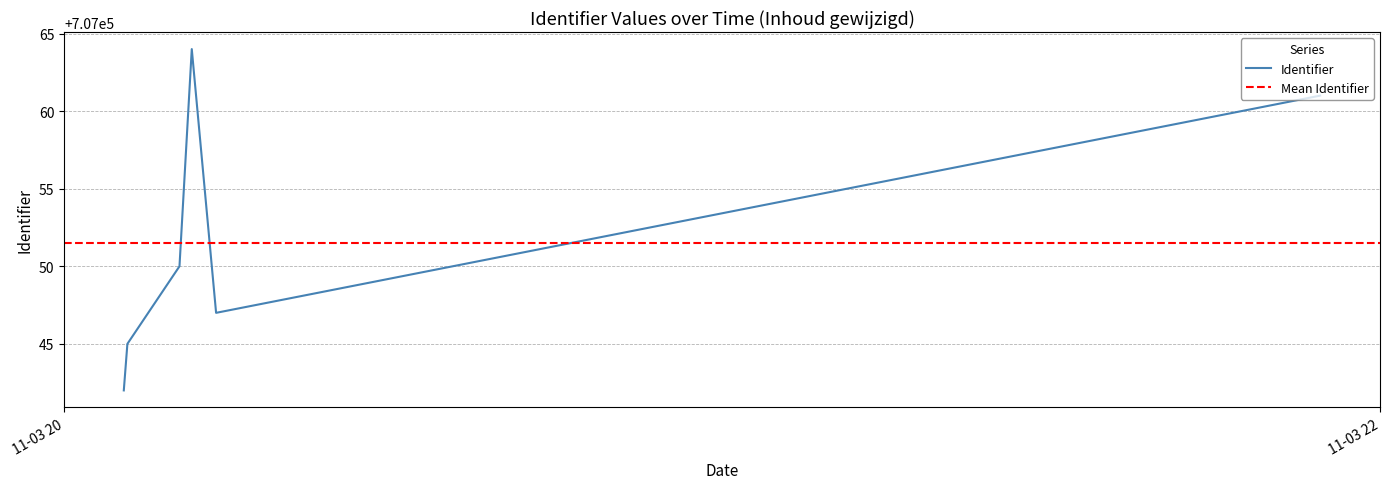

What is the average value?

707052